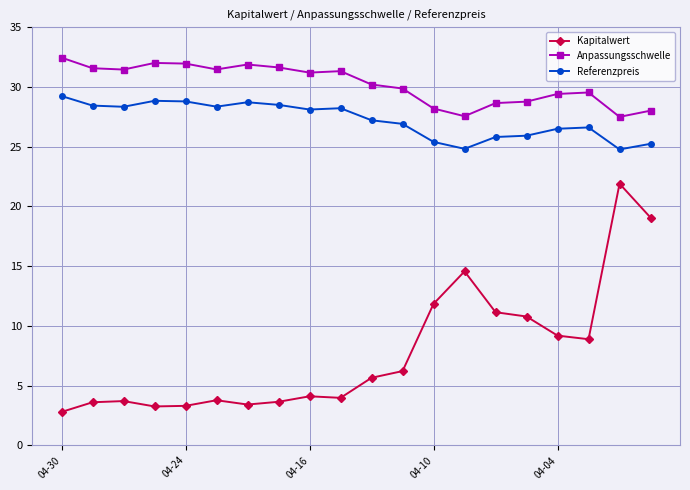

True or false: Referenzpreis and Anpassungsschwelle intersect in this chart.

False